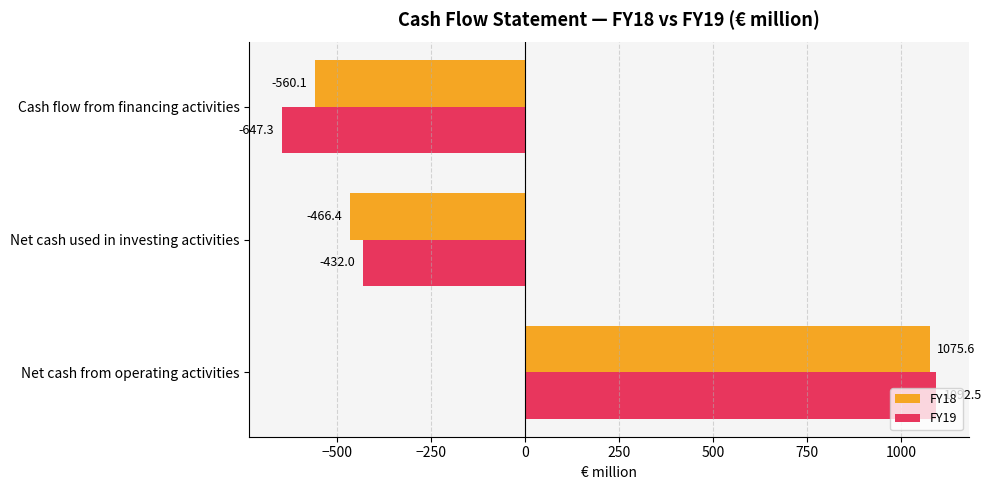

Count the number of categories in the chart.

3